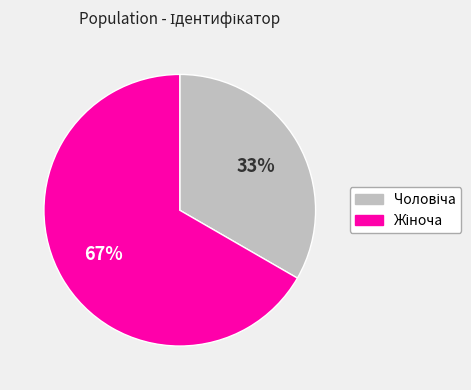

Is there a majority slice in this chart?

Yes